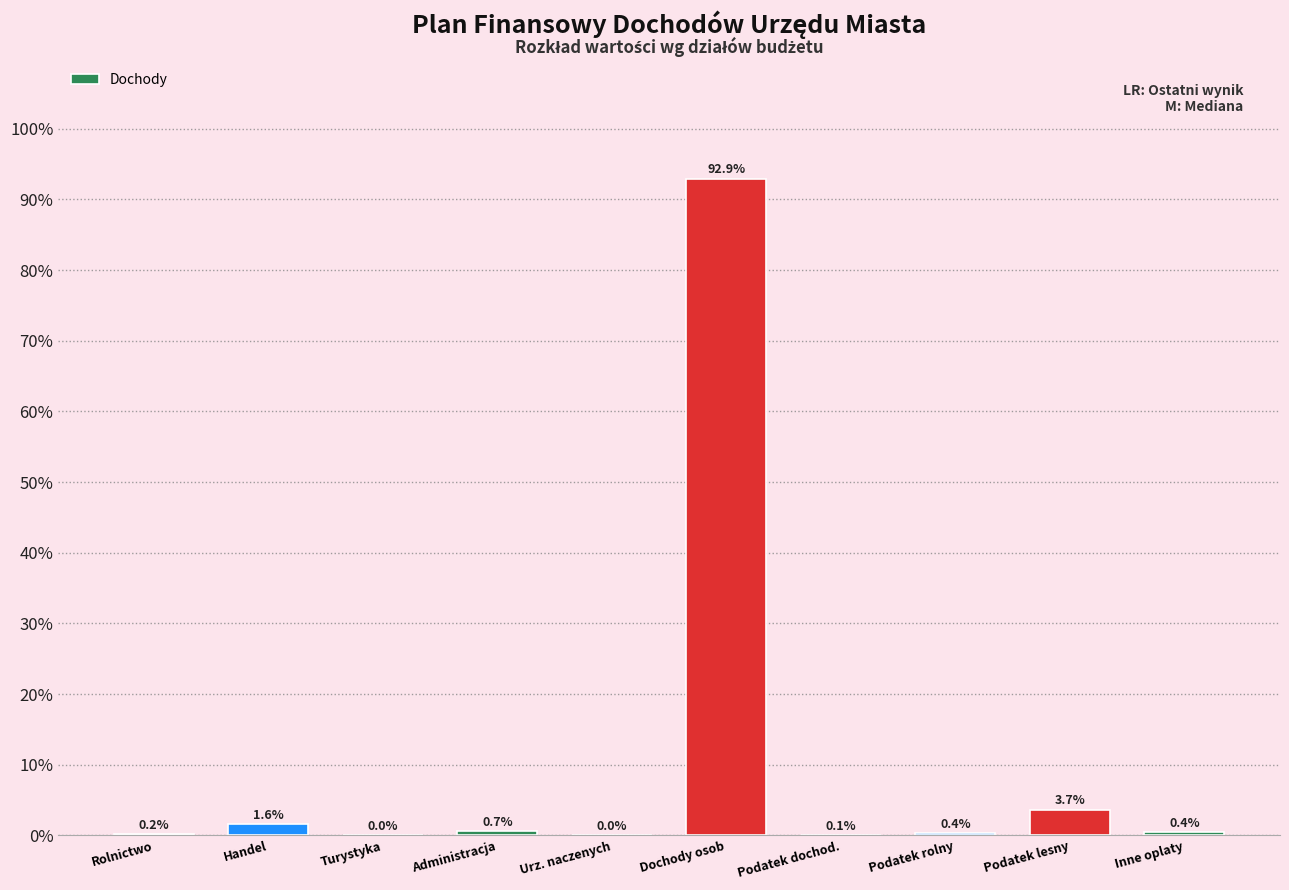

Between Podatek dochod. and Podatek rolny, which is larger?

Podatek rolny